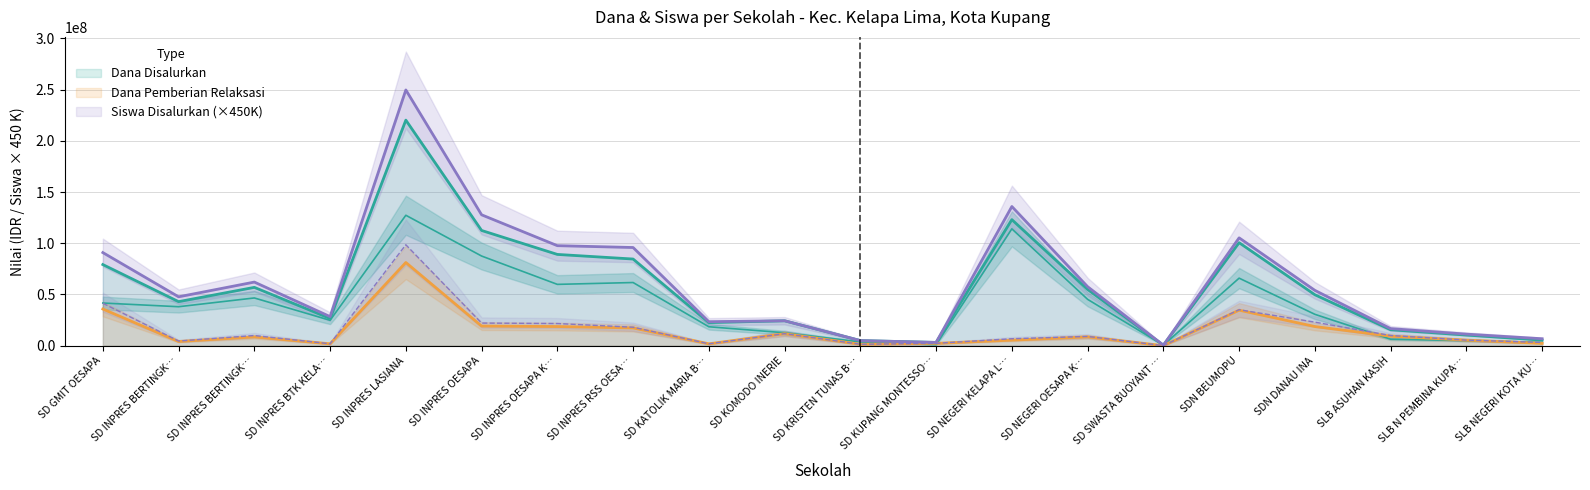

True or false: Dana Disalurkan and Dana Pemberian cross at least once.

False